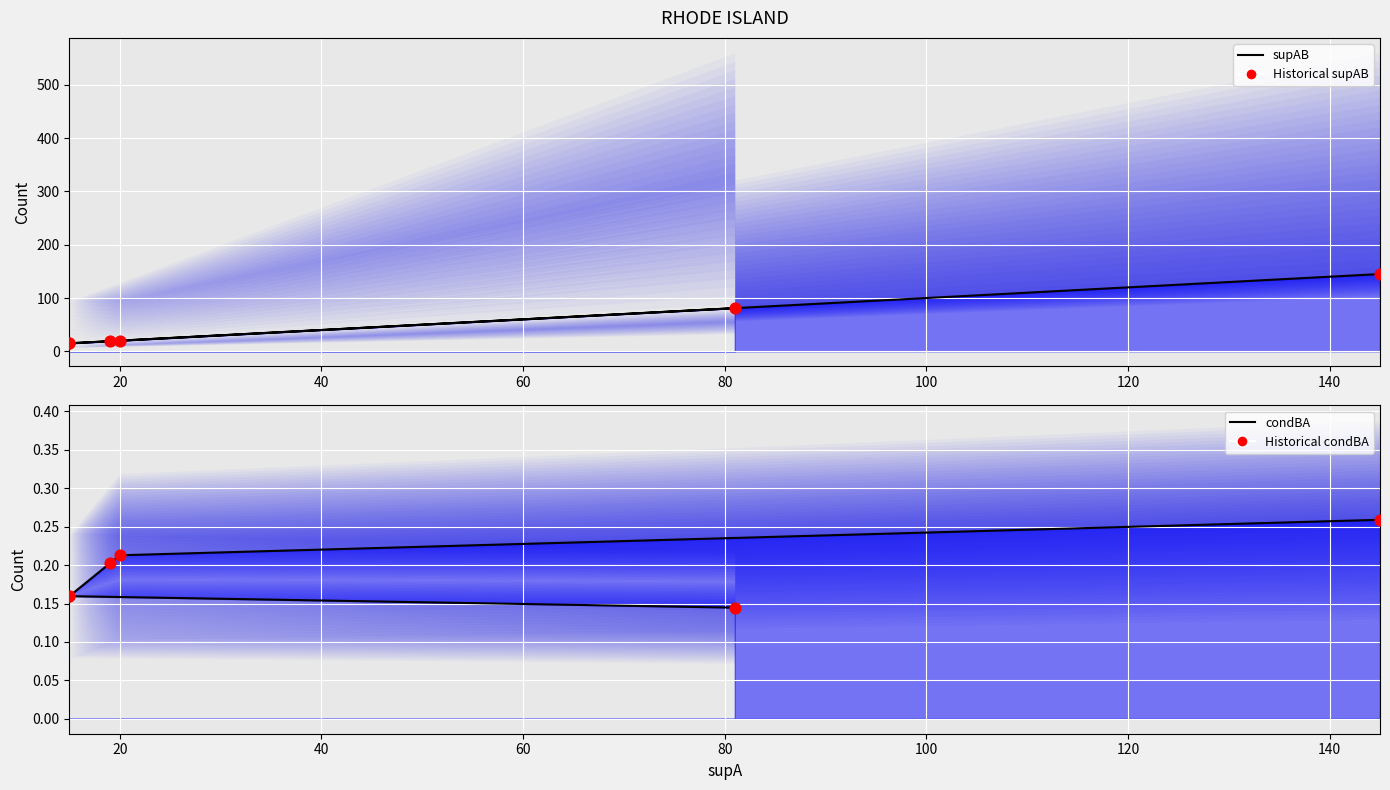

Which series contains the lowest Y value?

condBA line